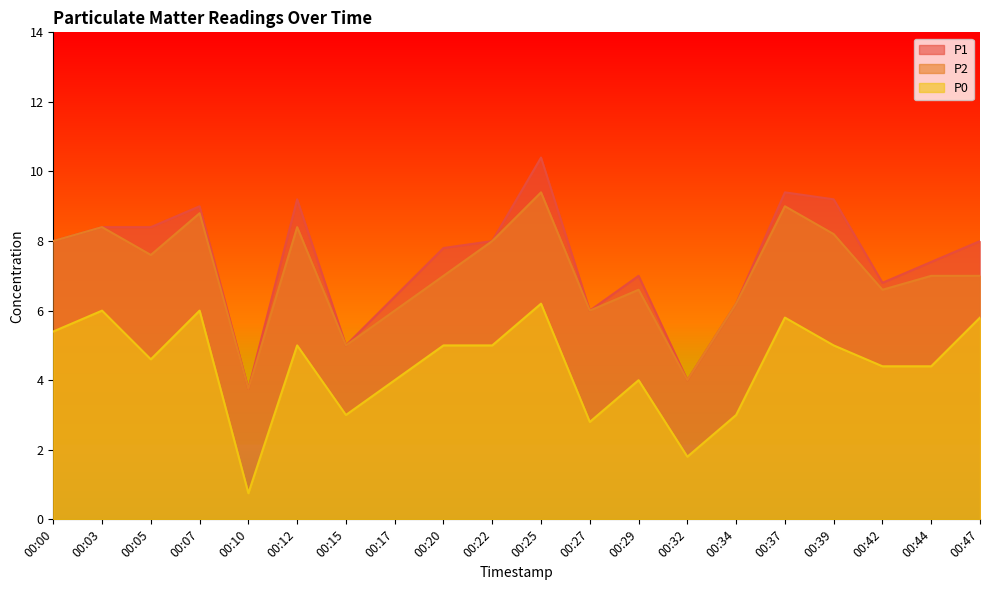

How many values in the P0 series are below 5?

10